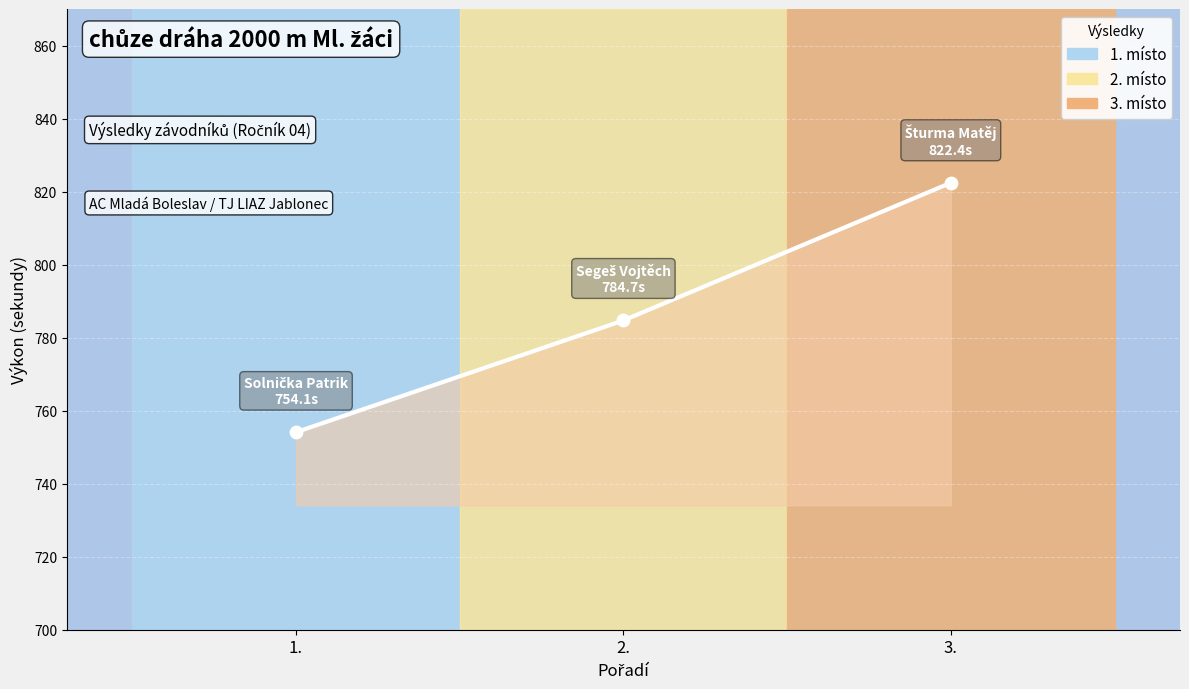

What is the ratio of the value at 1. to the value at 3.?

0.9